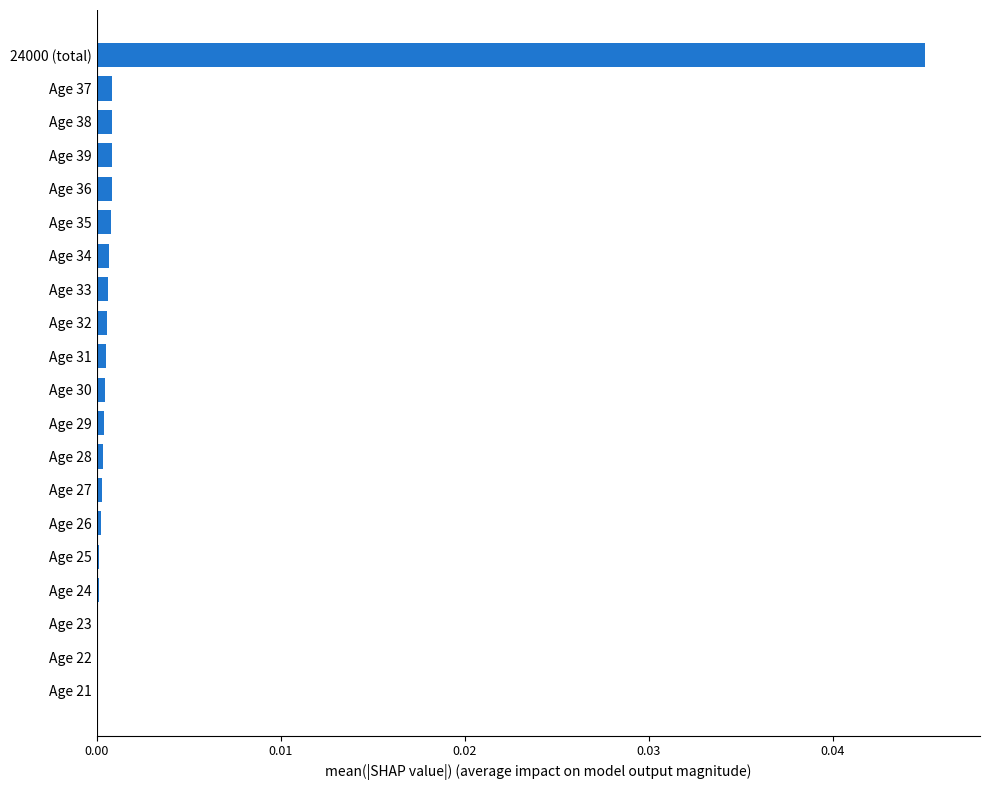

The value at Age 23 is 0.0. True or false?

True